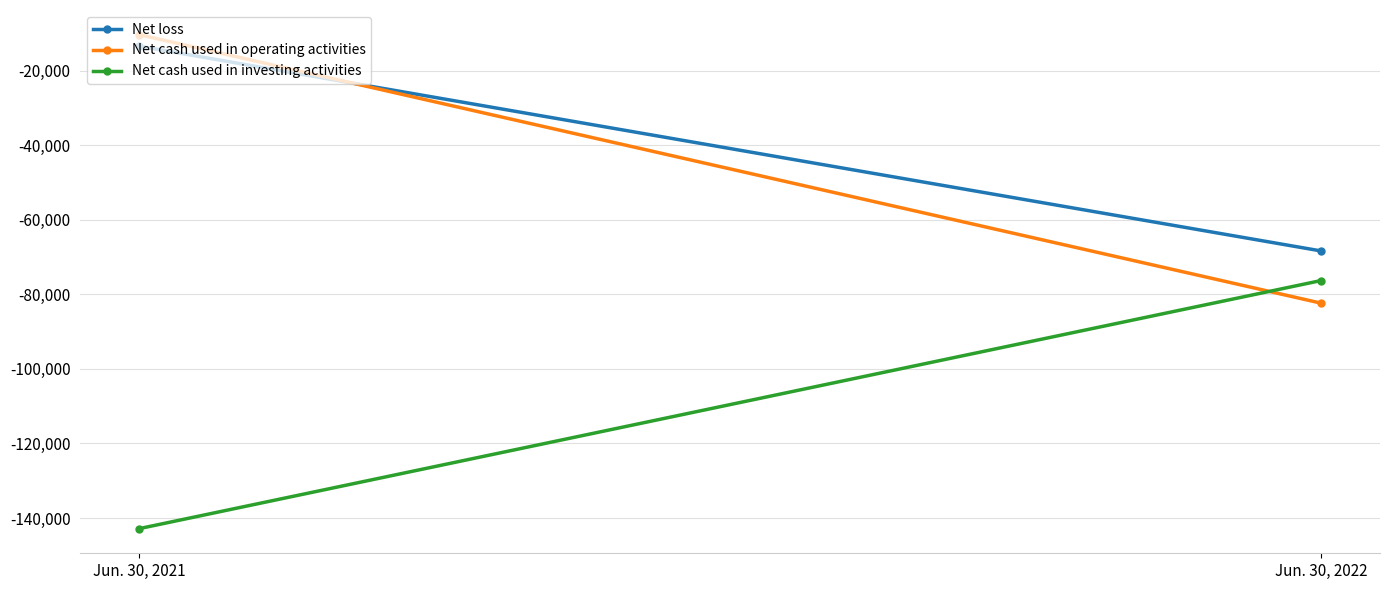

At how many categories does at least one series exceed -42161?

1